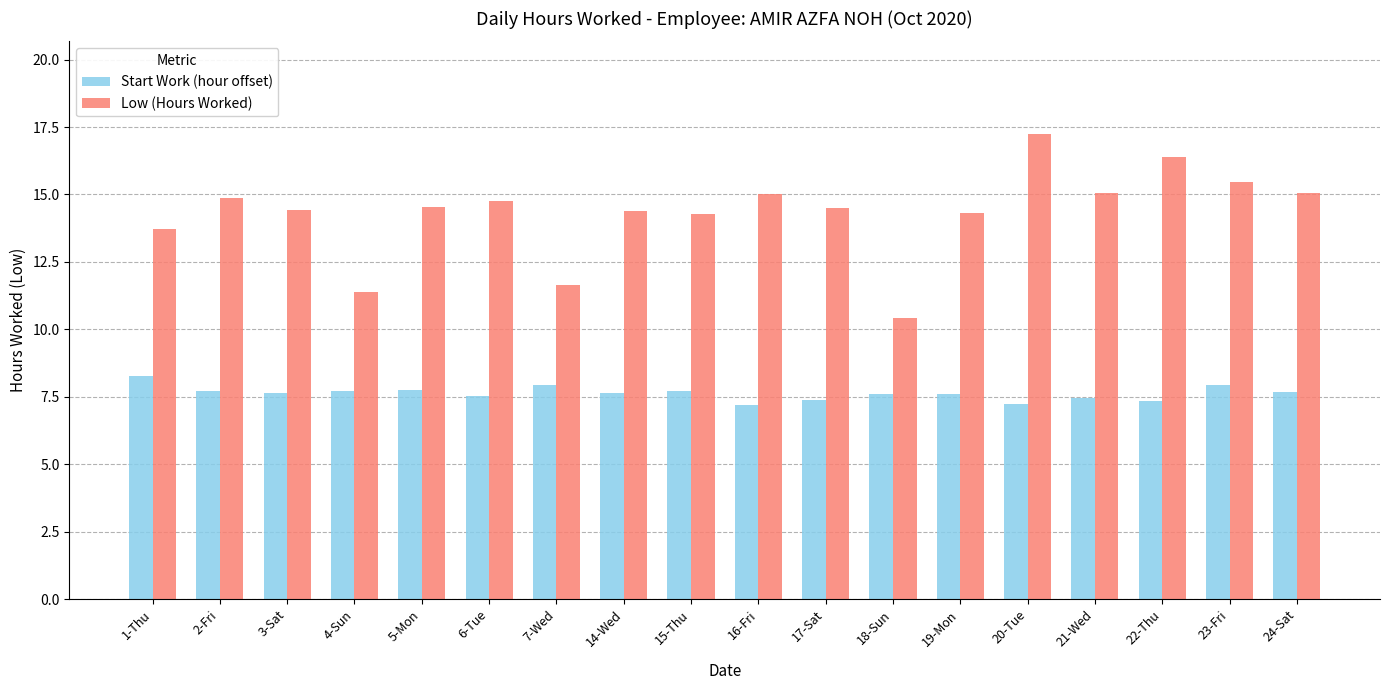

Does the chart contain stacked bars?

No